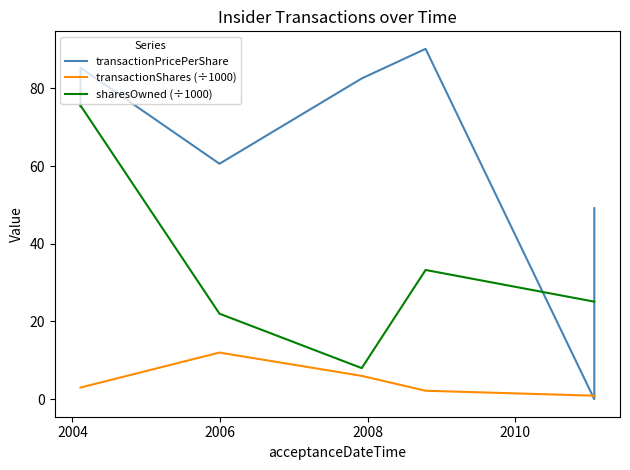

What is the sum of the sharesOwned (÷1000) values at 2004 and 2006?

97.6